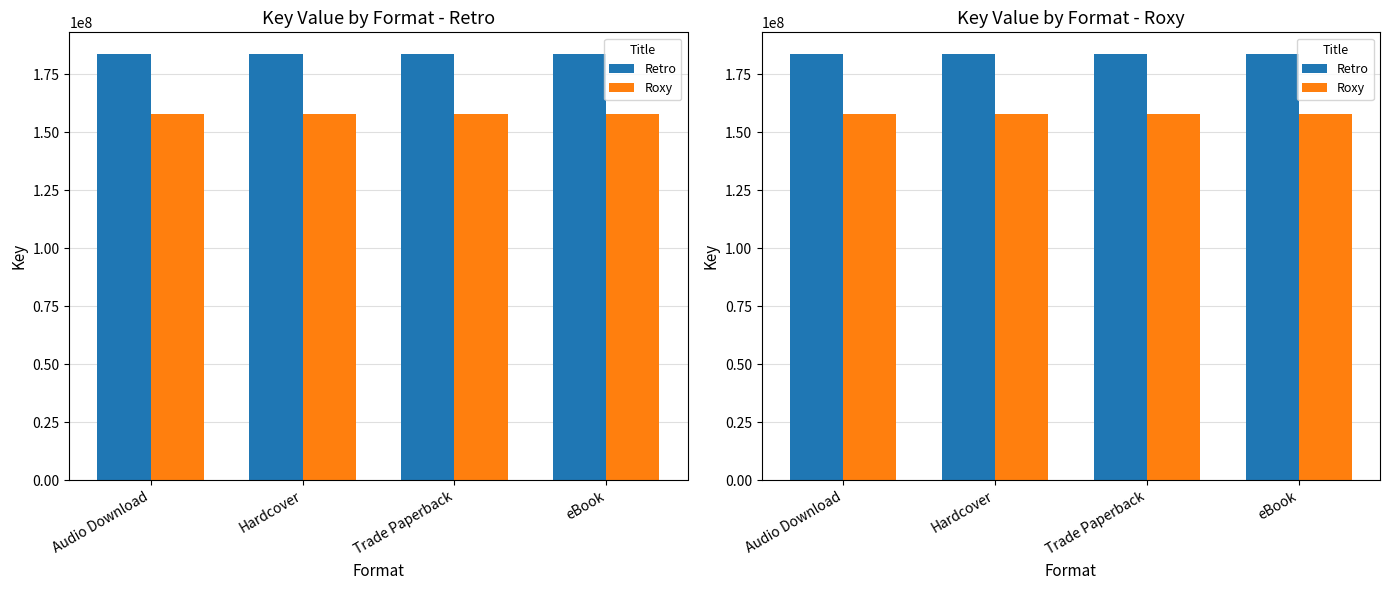

Read the Retro value at Audio Download.

183887595